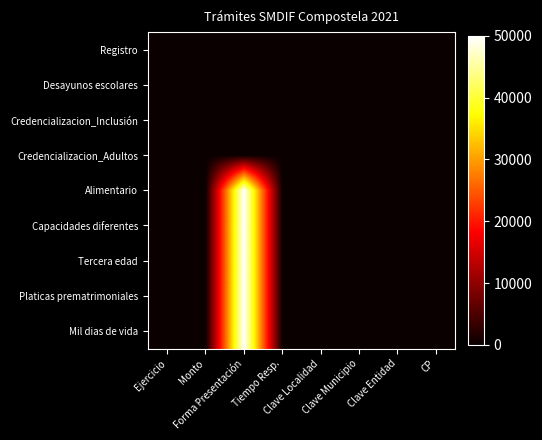

Which has a higher value, Clave Localidad or Tiempo Resp.?

Clave Localidad